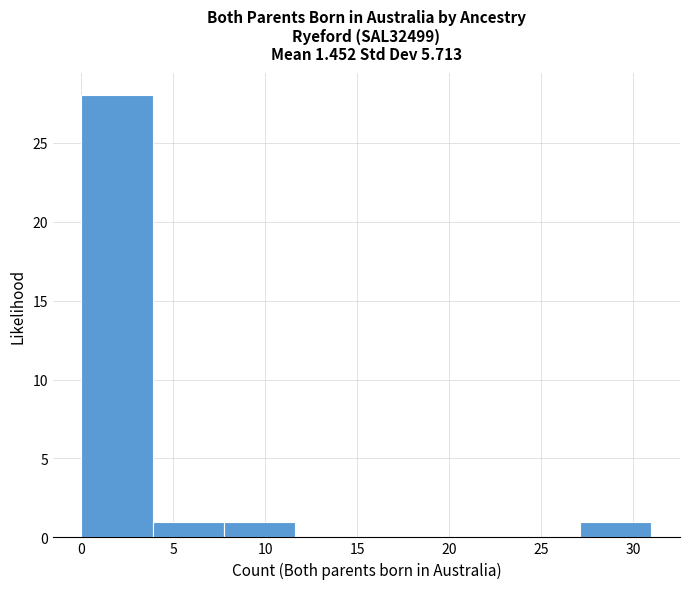

Reading left to right, transcribe this chart: for each bar, give the range it covers on the x-axis and its height. Neither the bar edges nor the heights are printed on the chart, so give them approximately, as read against the axes.

0.0 to 4.0: 28
4.0 to 8.0: 1
8.0 to 11.5: 1
11.5 to 15.5: 0
15.5 to 19.5: 0
19.5 to 23.5: 0
23.5 to 27.0: 0
27.0 to 31.0: 1